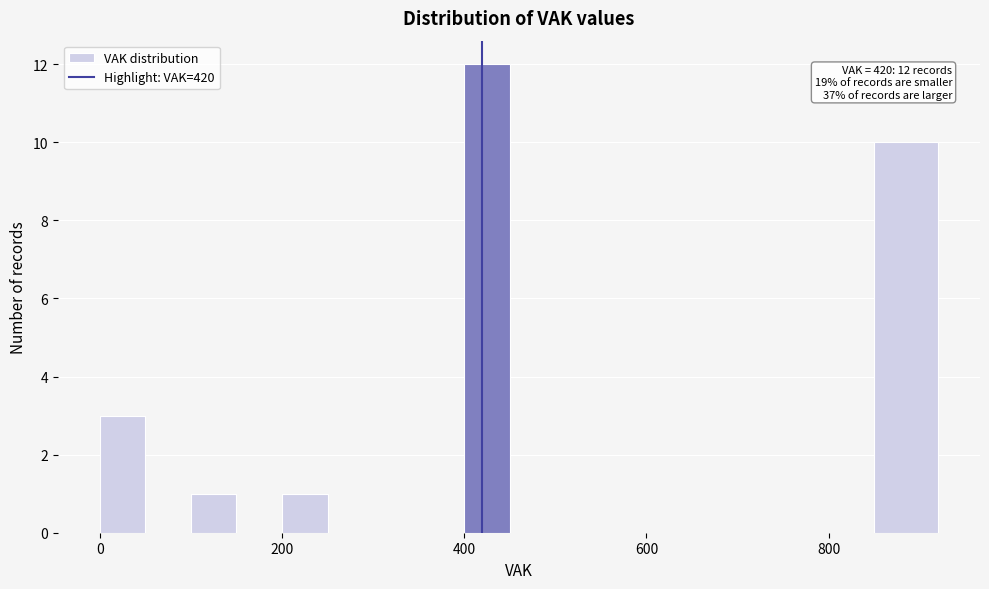

Read against the x-axis, roughly where is the centre of the tallest bar?

420